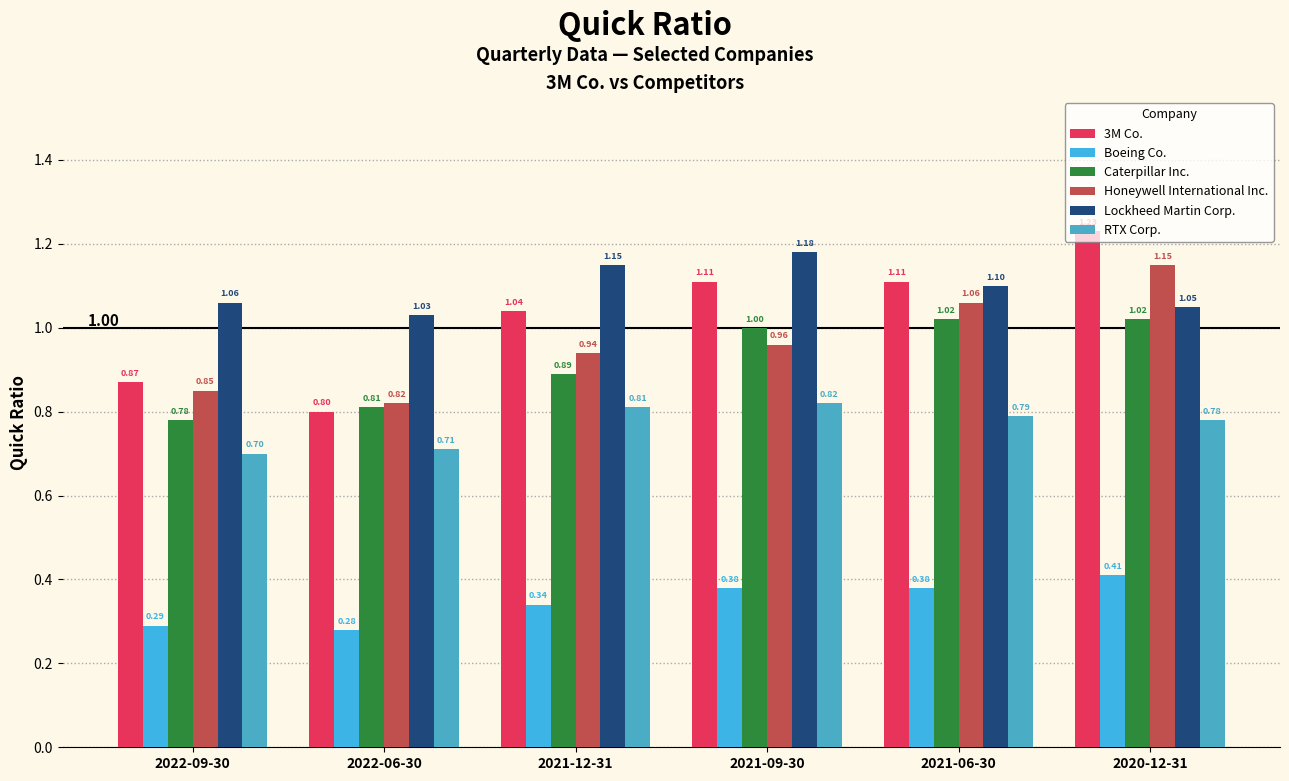

What is the total value across all series at 2021-12-31?

5.2